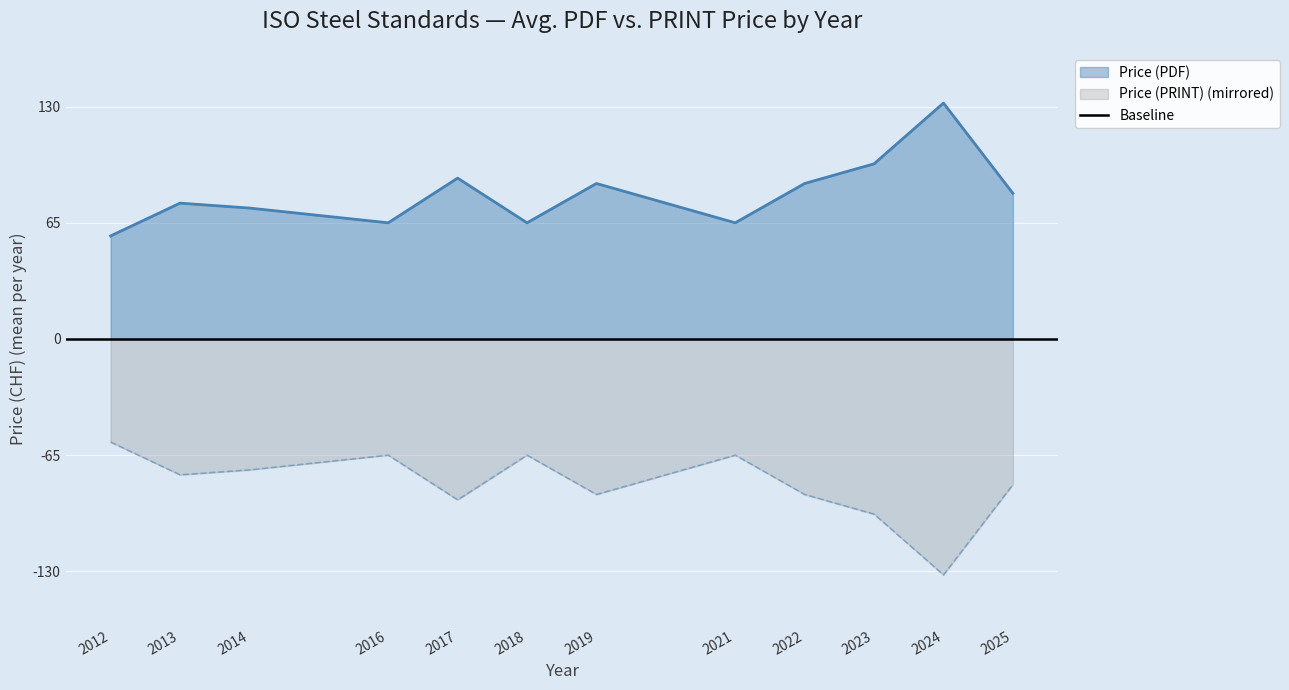

Reading left to right, list all the values displayed in this chart.

Price (PDF): 57.7	76.0	73.2	65.0	90.0	65.0	87.0	65.0	87.0	98.0	132.0	81.5
Price (PRINT): -57.7	-76.0	-73.2	-65.0	-90.0	-65.0	-87.0	-65.0	-87.0	-98.0	-132.0	-81.5